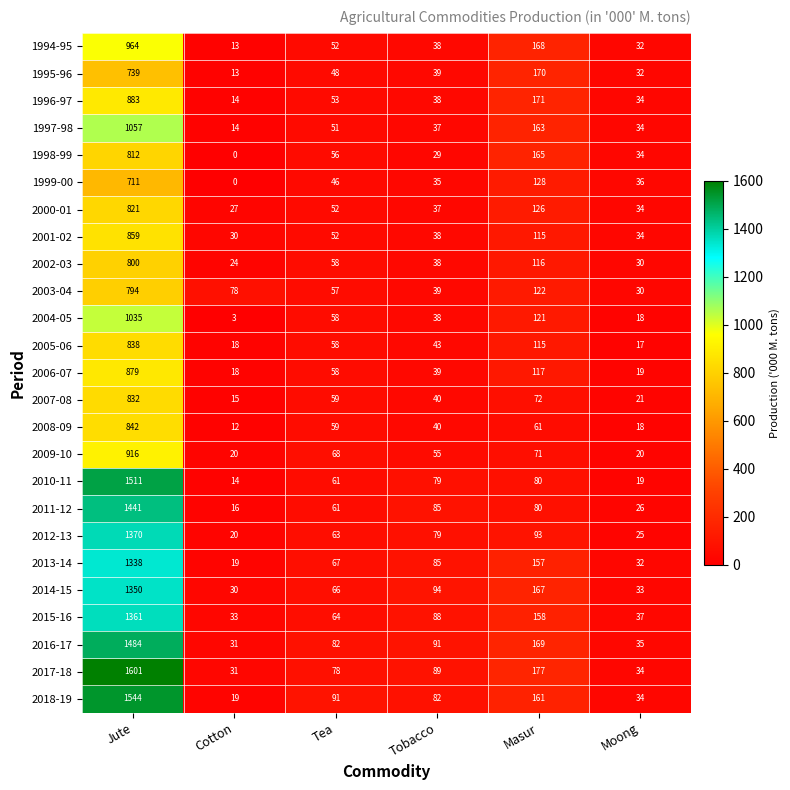

The value of 1995-96 at Cotton is 13. True or false?

True